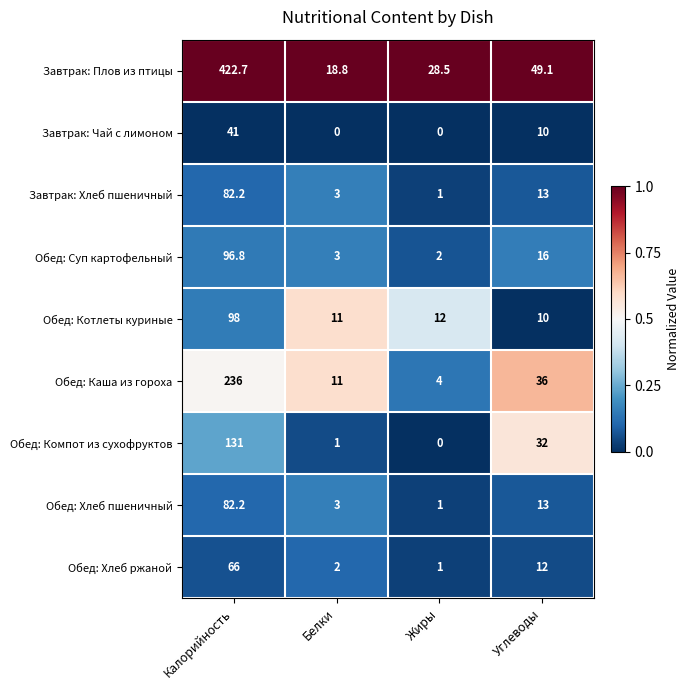

Rank the categories by Обед: Компот из сухофруктов value from highest to lowest.

Калорийность, Углеводы, Белки, Жиры